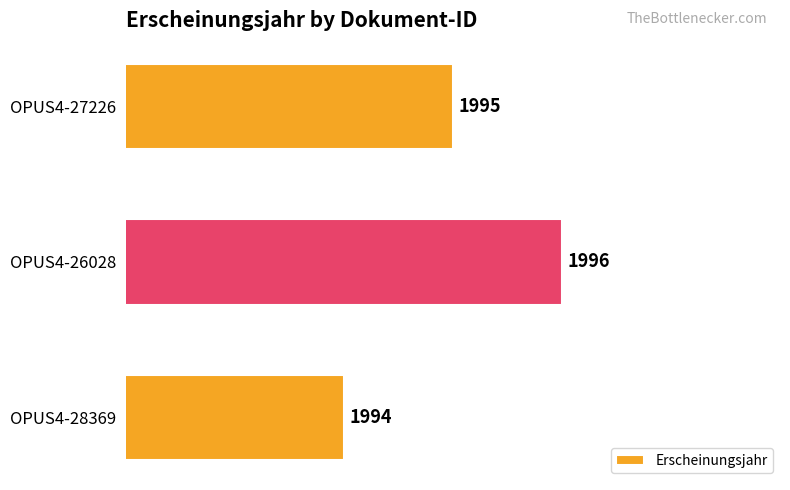

Which label corresponds to the largest value in the chart?

OPUS4-26028